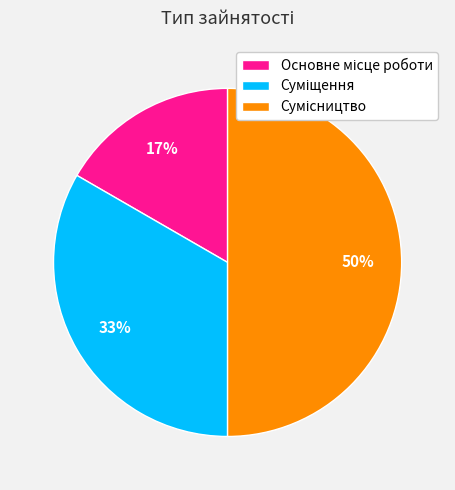

To the nearest percent, what is the average slice percentage?

33%